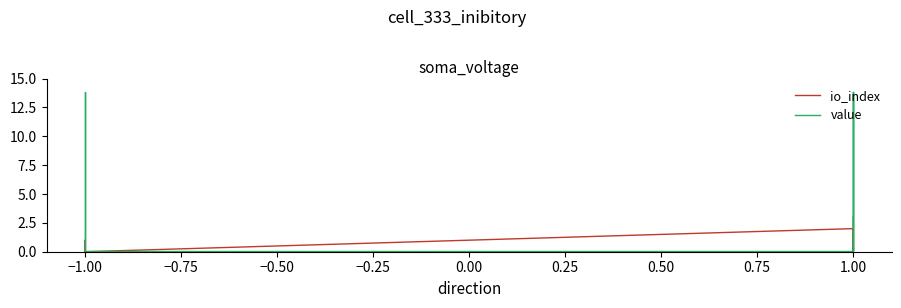

True or false: io_index has a value of 1.6 at −1.00.

False